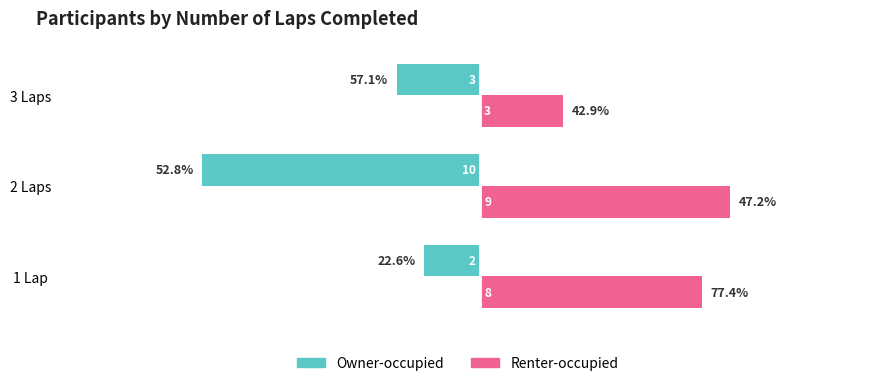

At which label does Owner-occupied reach its minimum?

2 Laps